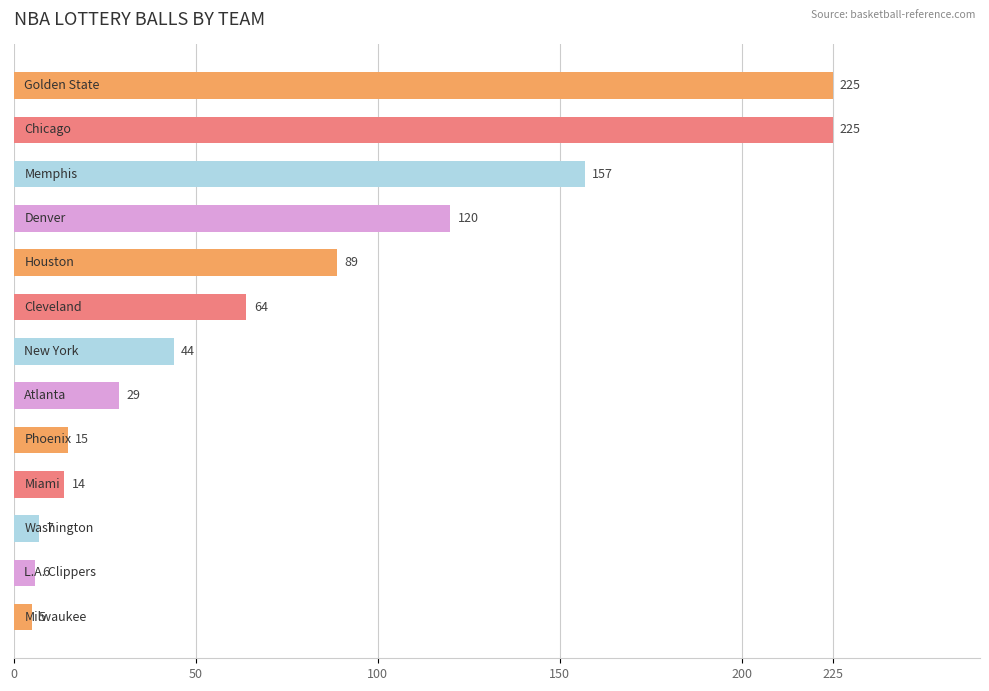

What is the smallest value displayed?

5